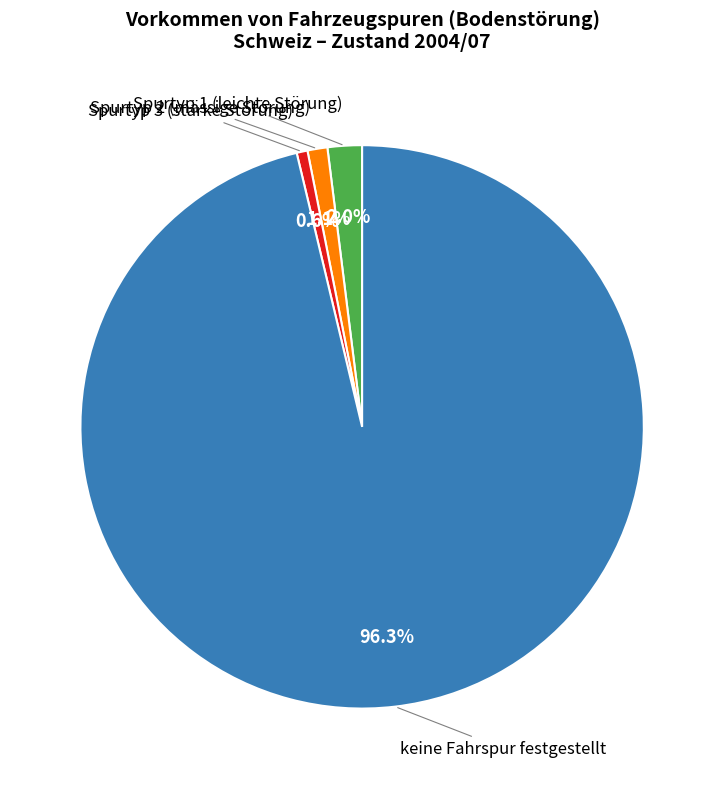

Does any single category account for the majority?

Yes